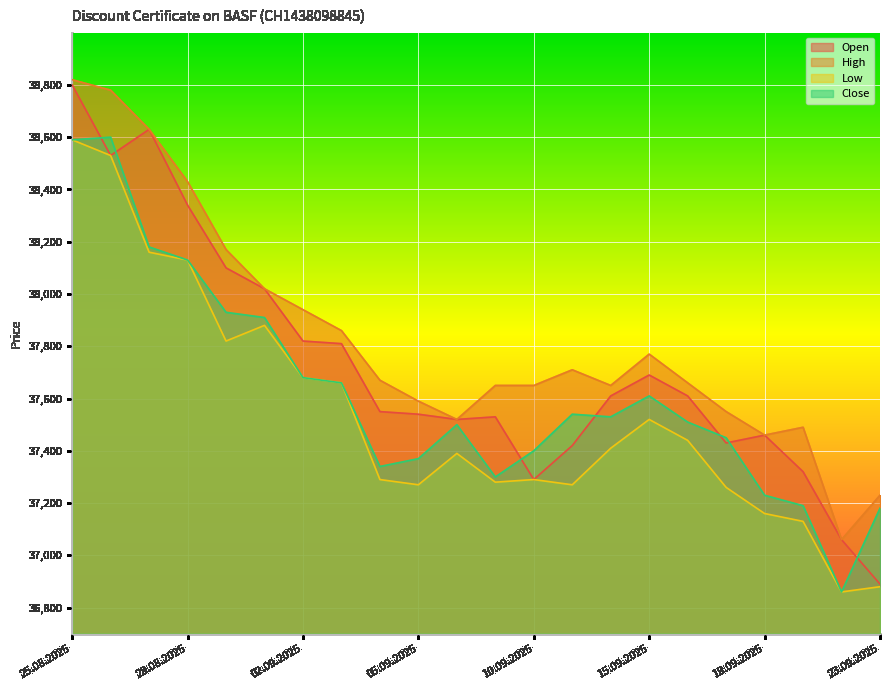

What is the sum of the Open values at 19.09.2025 and 26.08.2025?

75850